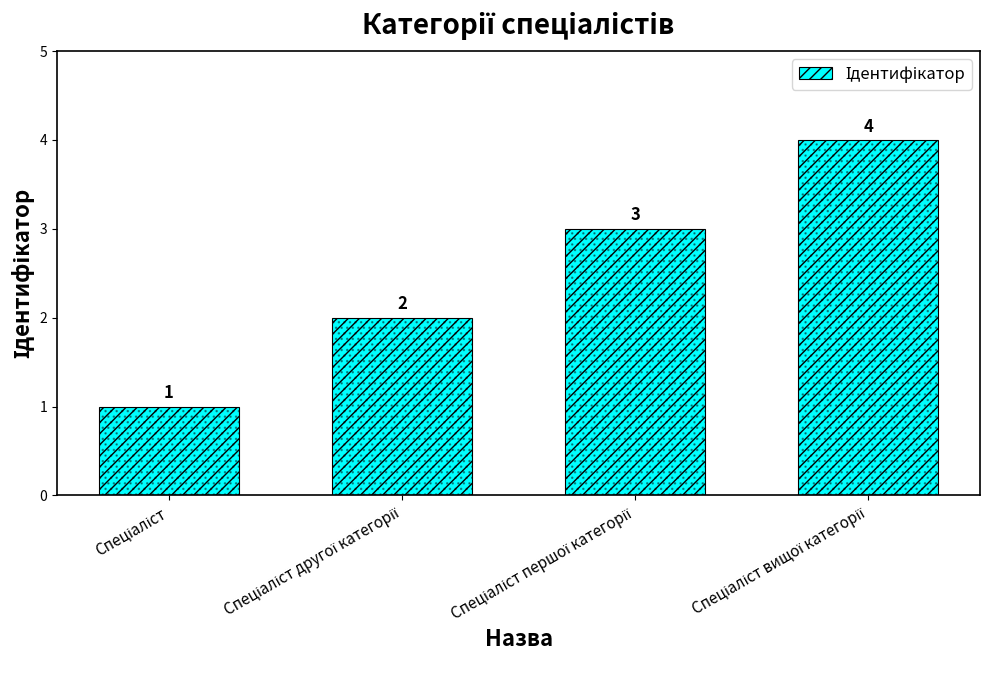

Which label corresponds to the largest value in the chart?

Спеціаліст вищої категорії